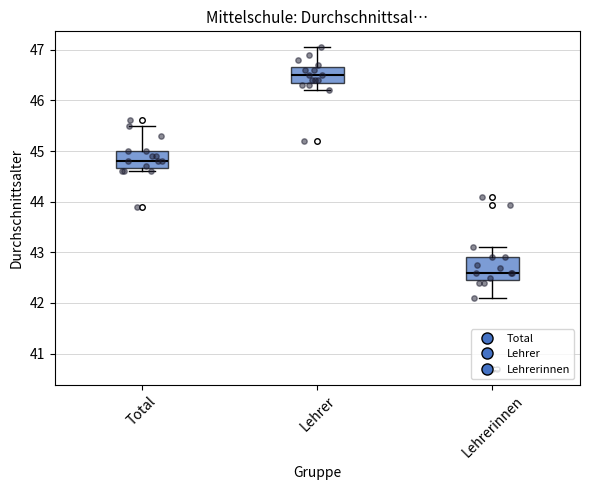

Reading left to right, transcribe this box plot: for each box, give where its median line is, the range the box spans, and where its two whiskers end, as read against the y-axis. The values are not printed on the chart, so give them approximately, as read against the axis.

Total: median 44.8, box 44.7 to 45.0, whiskers 44.6 to 45.5
Lehrer: median 46.5, box 46.4 to 46.7, whiskers 46.2 to 47.0
Lehrerinnen: median 42.6, box 42.5 to 42.9, whiskers 42.1 to 43.1